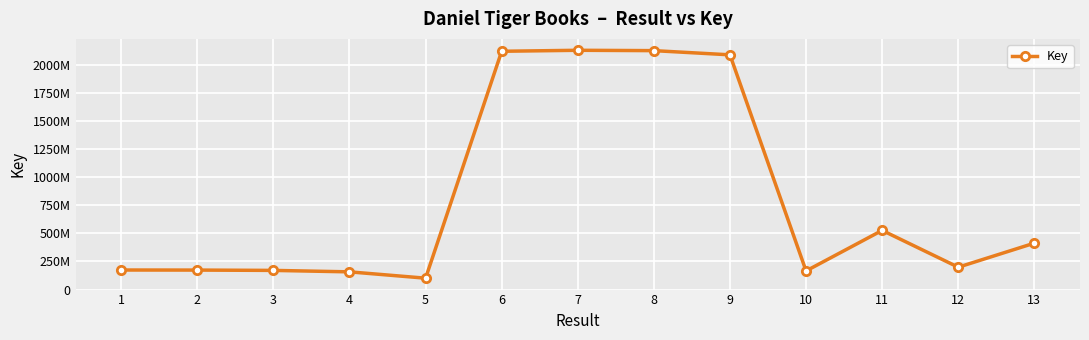

Count the number of data series in this chart.

1